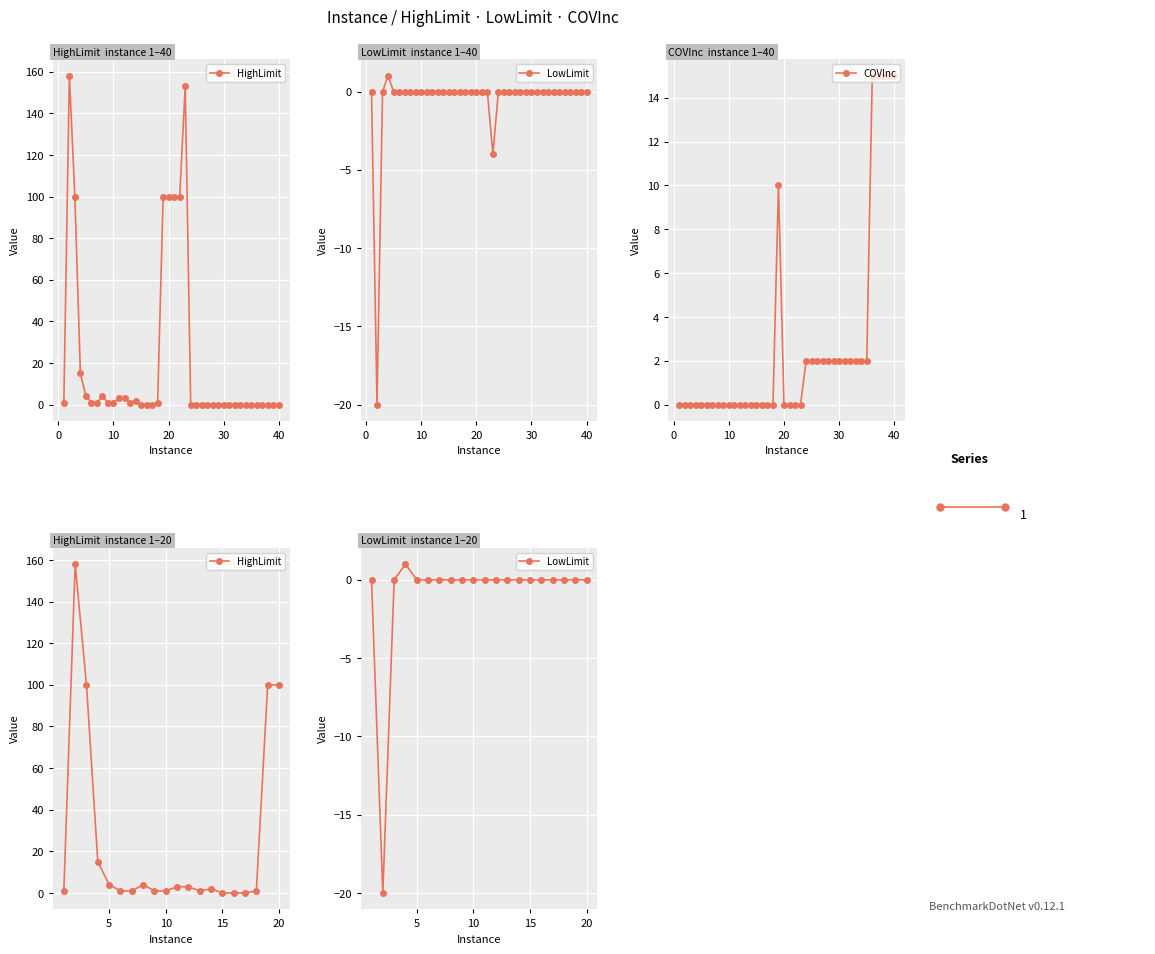

What is the smallest value displayed?

-20